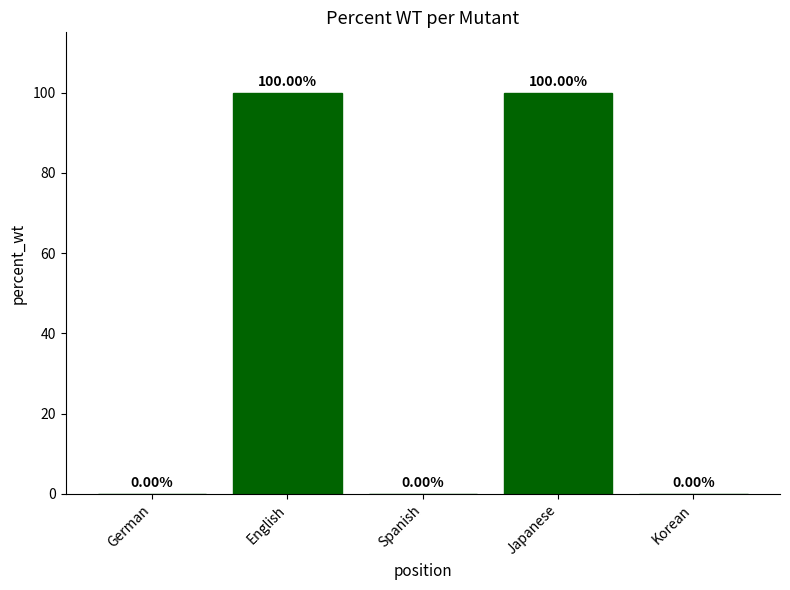

What is the average value?

40